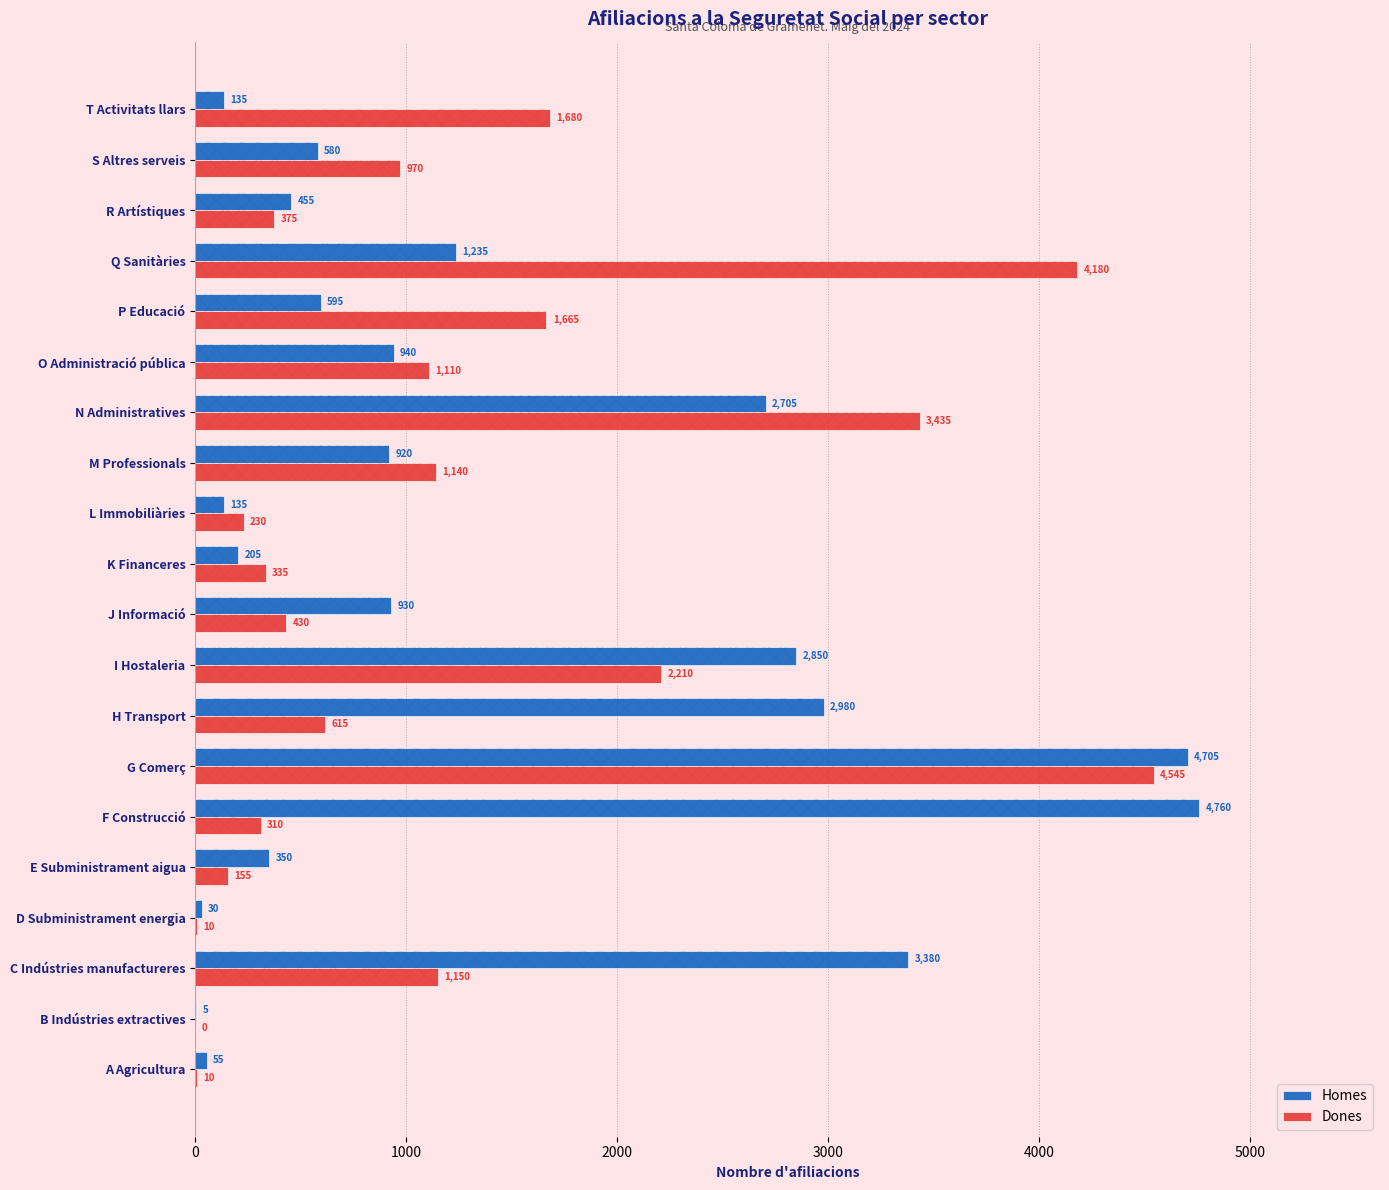

What are all the series names shown in the legend?

Homes, Dones